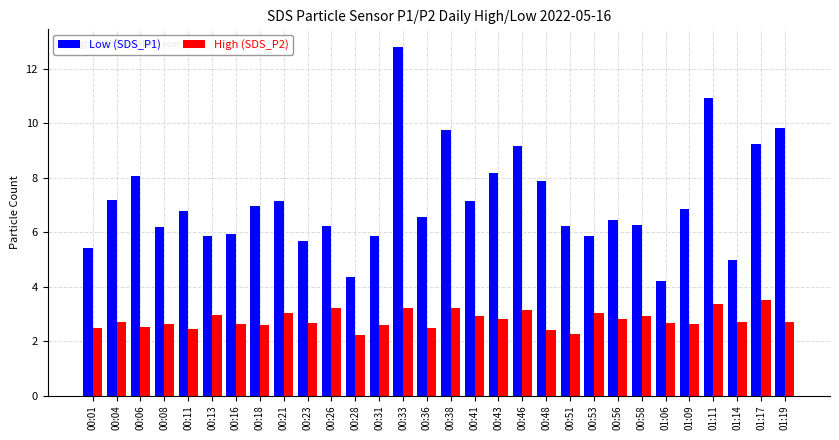

Is it true that High (SDS_P2) equals 4.6 at 00:43?

False